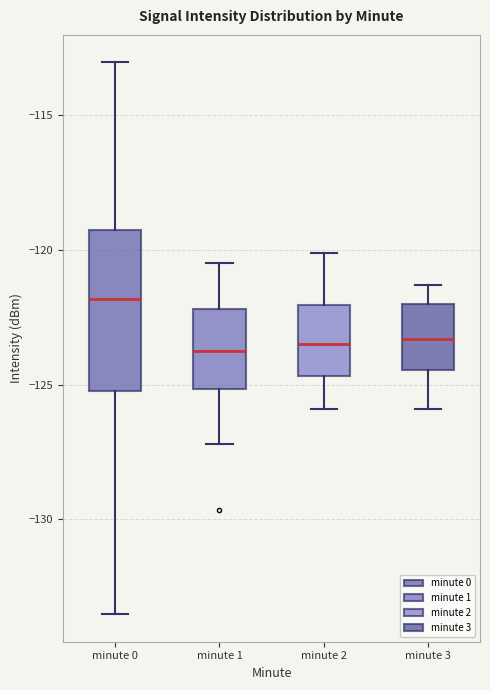

Which box is the tallest, from its lower edge to its upper edge?

minute 0